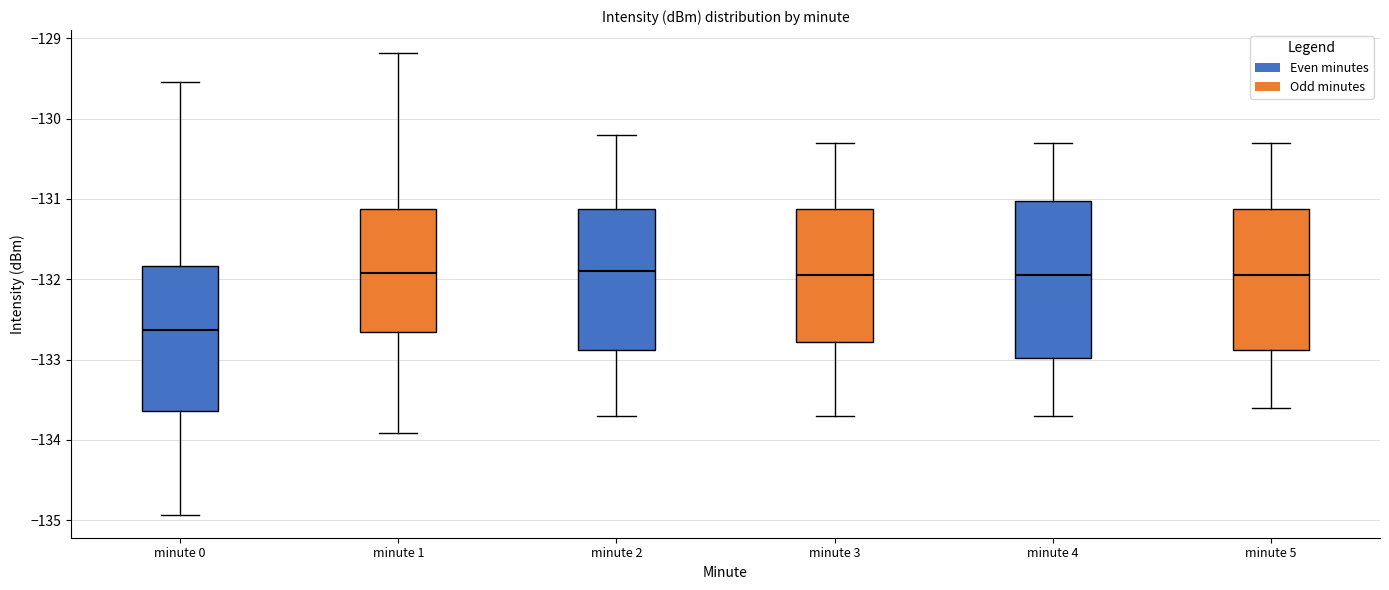

Reading left to right, read every box against the y-axis: the position of its median line, the range the box covers, and the ends of its whiskers. The values are not printed on the chart, so give them approximately, as read against the axis.

minute 0: median -132.6, box -133.6 to -131.8, whiskers -134.9 to -129.5
minute 1: median -131.9, box -132.6 to -131.1, whiskers -133.9 to -129.2
minute 2: median -131.9, box -132.9 to -131.1, whiskers -133.7 to -130.2
minute 3: median -131.9, box -132.8 to -131.1, whiskers -133.7 to -130.3
minute 4: median -131.9, box -133.0 to -131.0, whiskers -133.7 to -130.3
minute 5: median -131.9, box -132.9 to -131.1, whiskers -133.6 to -130.3